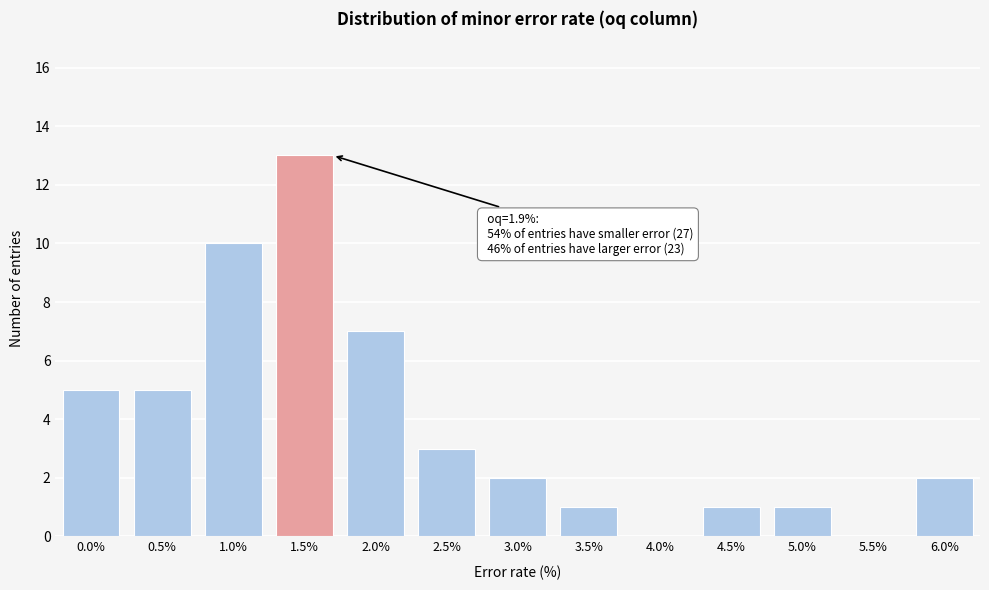

Reading left to right, transcribe all the data shown in this chart.

0.0%=5	0.5%=5	1.0%=10	1.5%=13	2.0%=7	2.5%=3	3.0%=2	3.5%=1	4.0%=0	4.5%=1	5.0%=1	5.5%=0	6.0%=2